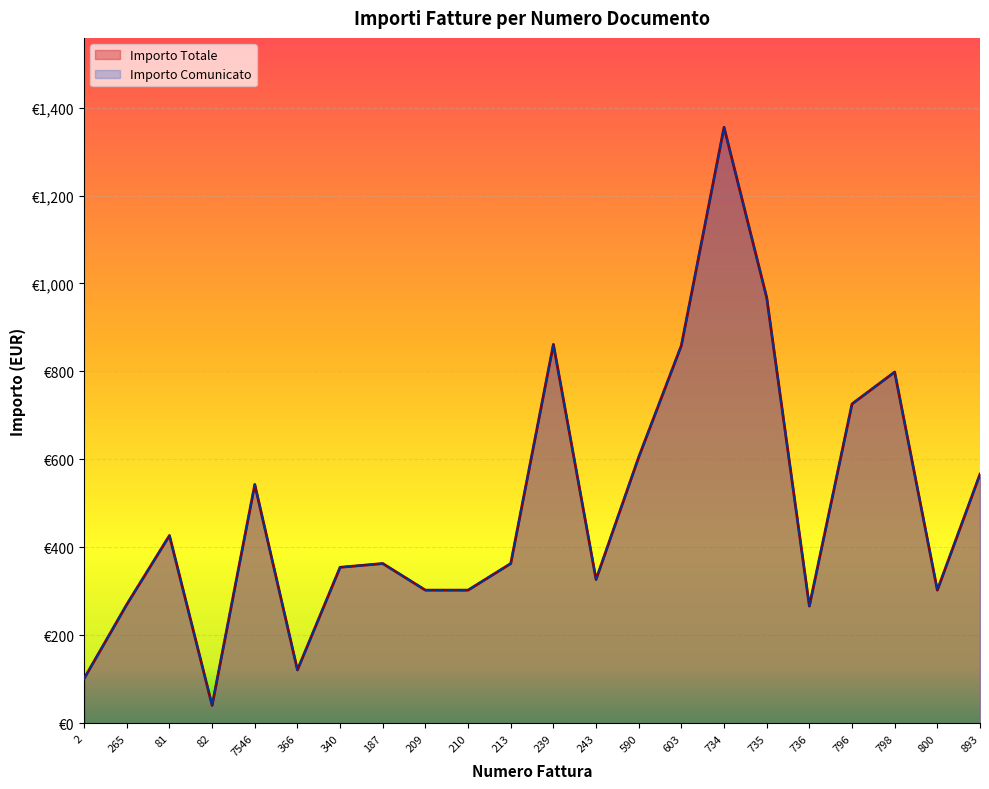

What is the average value of the Importo Totale series?

491.9